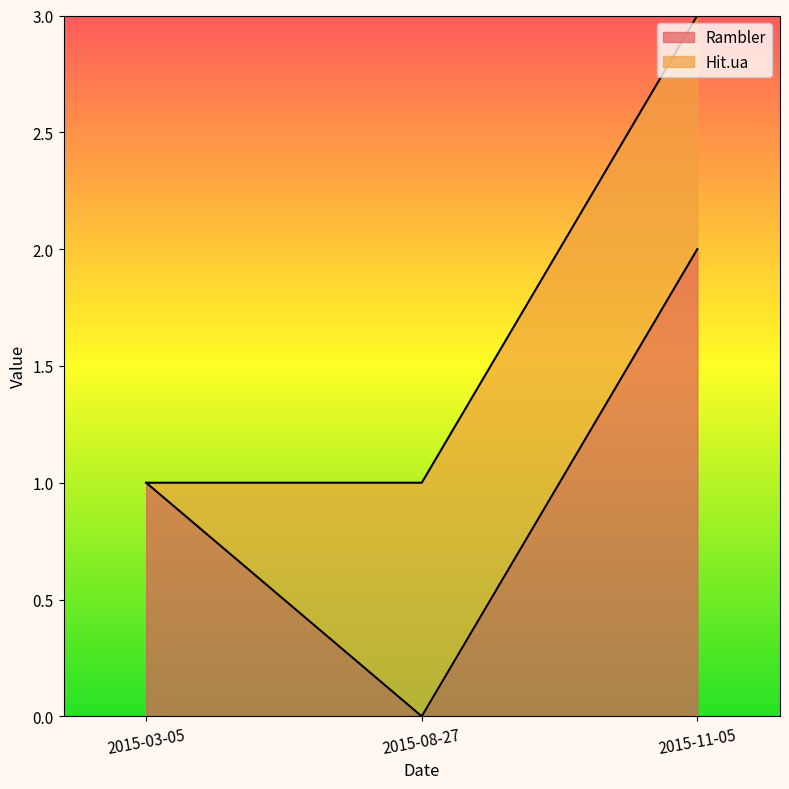

Rank the categories by value from highest to lowest.

2015-11-05, 2015-03-05, 2015-08-27